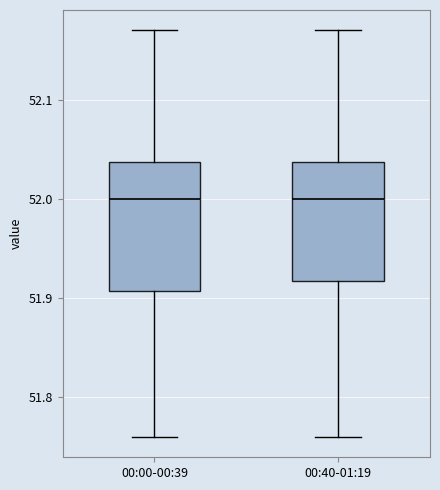

Reading left to right, transcribe this box plot: for each box, give where its median line is, the range the box spans, and where its two whiskers end, as read against the y-axis. The values are not printed on the chart, so give them approximately, as read against the axis.

00:00-00:39: median 52.00, box 51.91 to 52.04, whiskers 51.76 to 52.17
00:40-01:19: median 52.00, box 51.92 to 52.04, whiskers 51.76 to 52.17